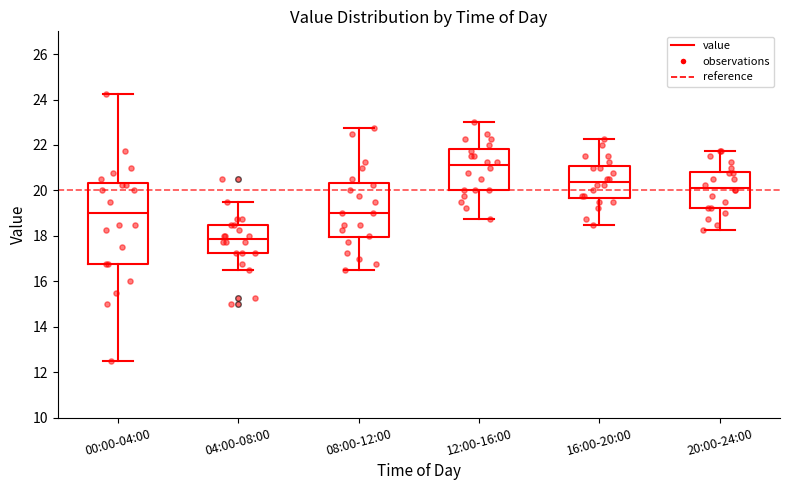

Reading left to right, read every box against the y-axis: the position of its median line, the range the box covers, and the ends of its whiskers. The values are not printed on the chart, so give them approximately, as read against the axis.

00:00-04:00: median 19.0, box 16.8 to 20.4, whiskers 12.6 to 24.2
04:00-08:00: median 17.8, box 17.2 to 18.6, whiskers 16.6 to 19.6
08:00-12:00: median 19.0, box 18.0 to 20.4, whiskers 16.6 to 22.8
12:00-16:00: median 21.2, box 20.0 to 21.8, whiskers 18.8 to 23.0
16:00-20:00: median 20.4, box 19.6 to 21.0, whiskers 18.6 to 22.2
20:00-24:00: median 20.2, box 19.2 to 20.8, whiskers 18.2 to 21.8